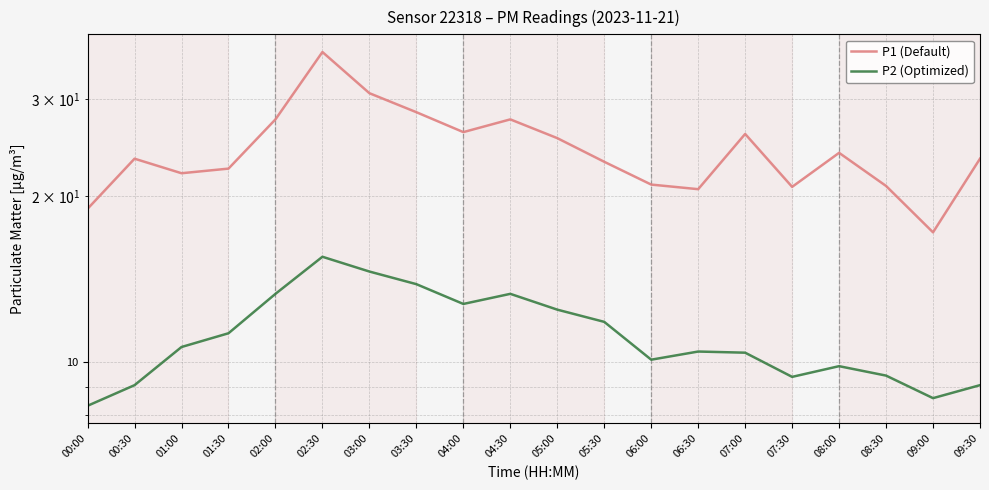

In P2 (Optimized), how many points are lower than both neighbors (excluding endpoints)?

4